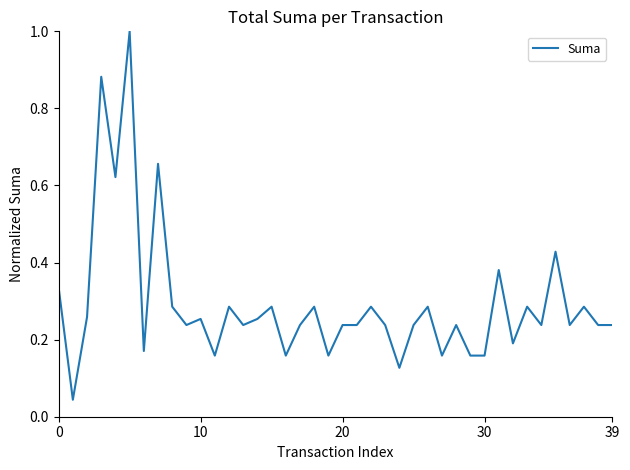

True or false: the data shows 0.1 at 20.

False